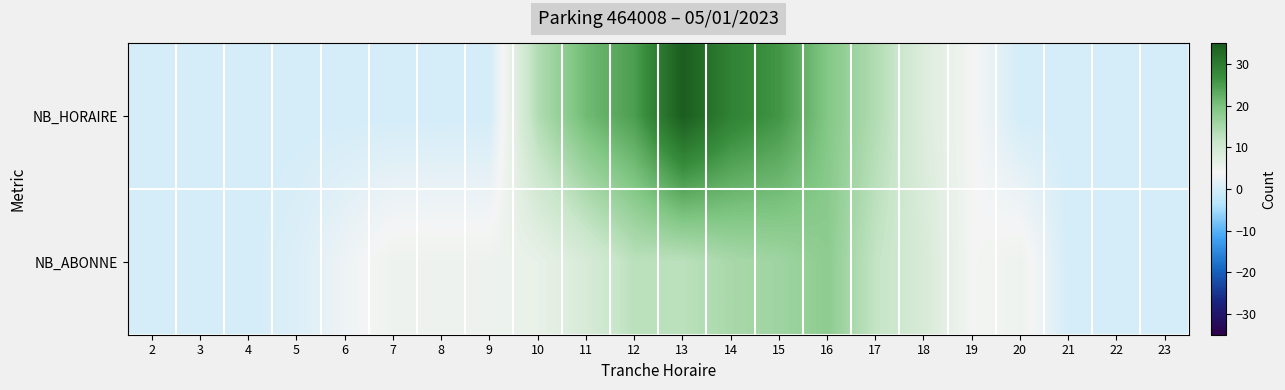

Reading right to left, list all the values displayed in this chart.

NB_HORAIRE: 23=0	22=0	21=0	20=0	19=4	18=8	17=14	16=19	15=26	14=29	13=35	12=25	11=21	10=14	9=0	8=0	7=0	6=0	5=0	4=0	3=0	2=0
NB_ABONNE: 23=0	22=0	21=0	20=5	19=4	18=9	17=12	16=18	15=16	14=15	13=13	12=13	11=9	10=6	9=5	8=5	7=5	6=3	5=1	4=0	3=0	2=0